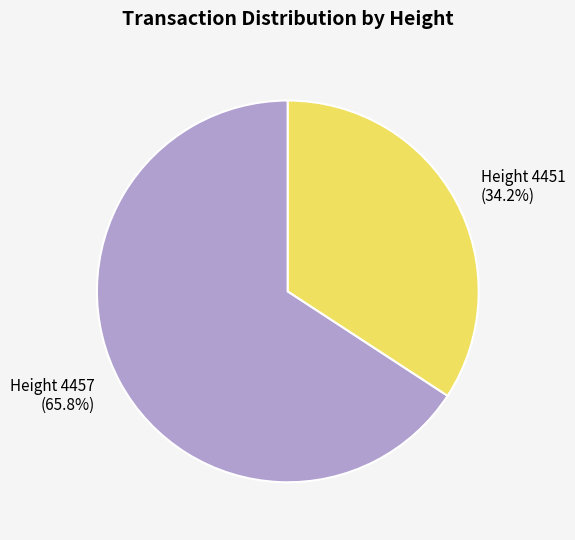

Does any single category account for the majority?

Yes